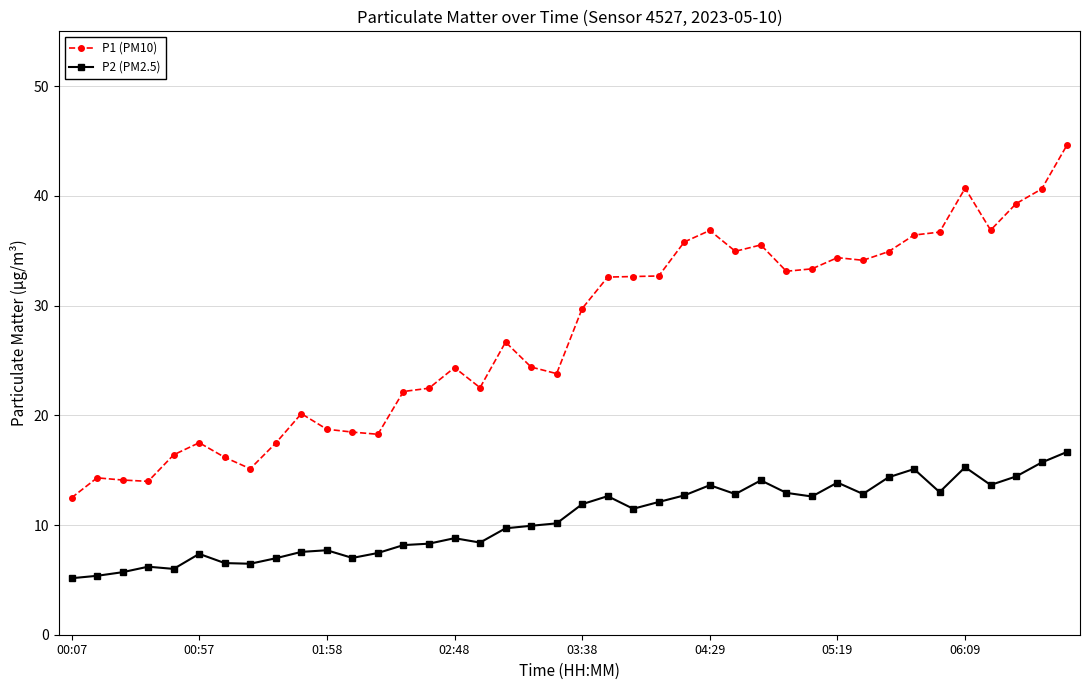

Which series has the widest spread of values?

P1 (PM10)